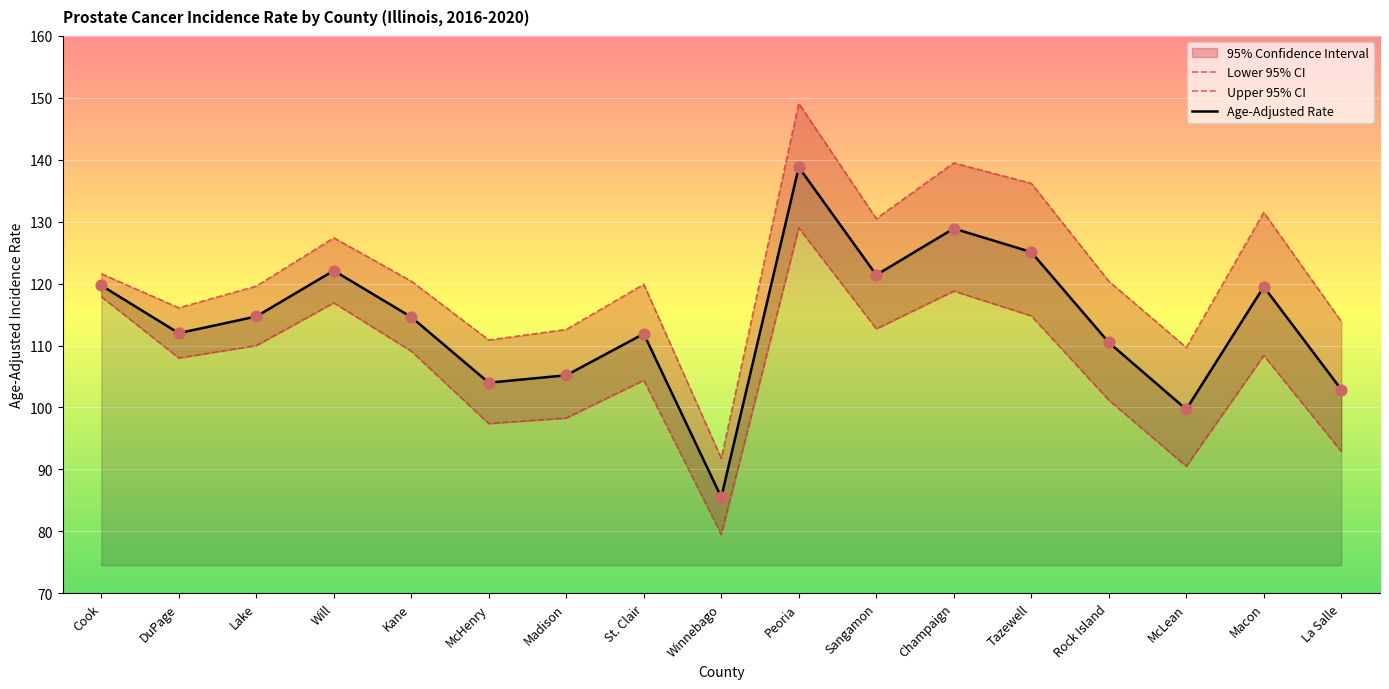

True or false: Age-Adjusted Rate has a value of 85.5 at Winnebago.

True